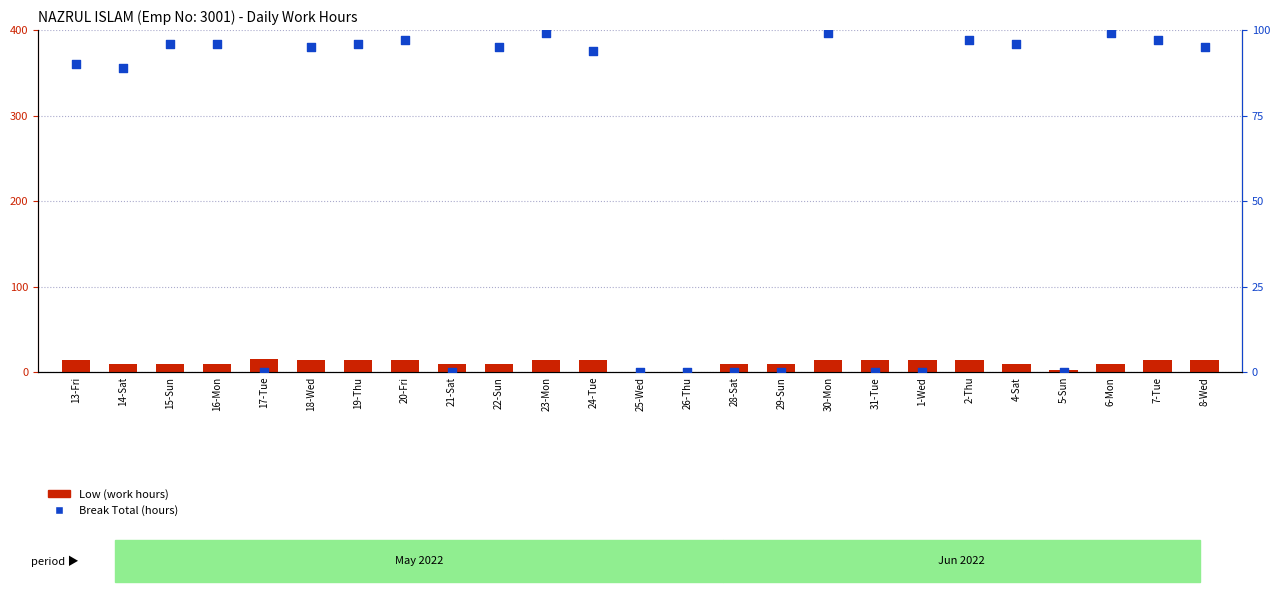

What are all the series names shown in the legend?

Low (work hours), Break Total (hours)